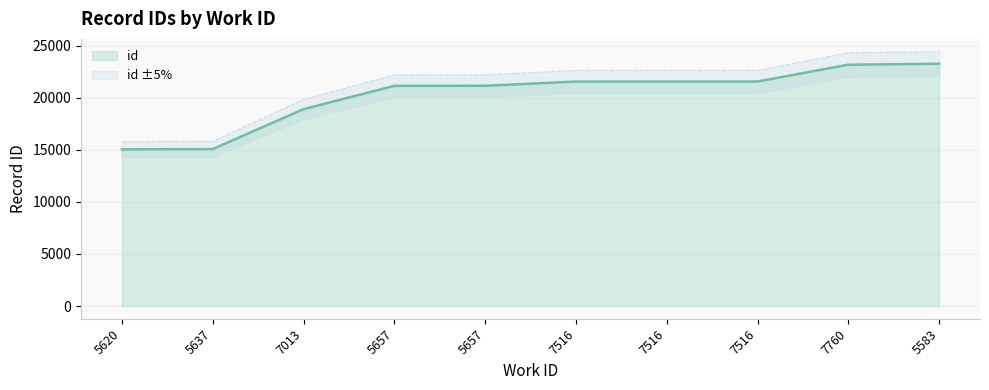

Reading left to right, list all the values displayed in this chart.

15044	15070	18903	21140	21149	21551	21557	21558	23173	23266